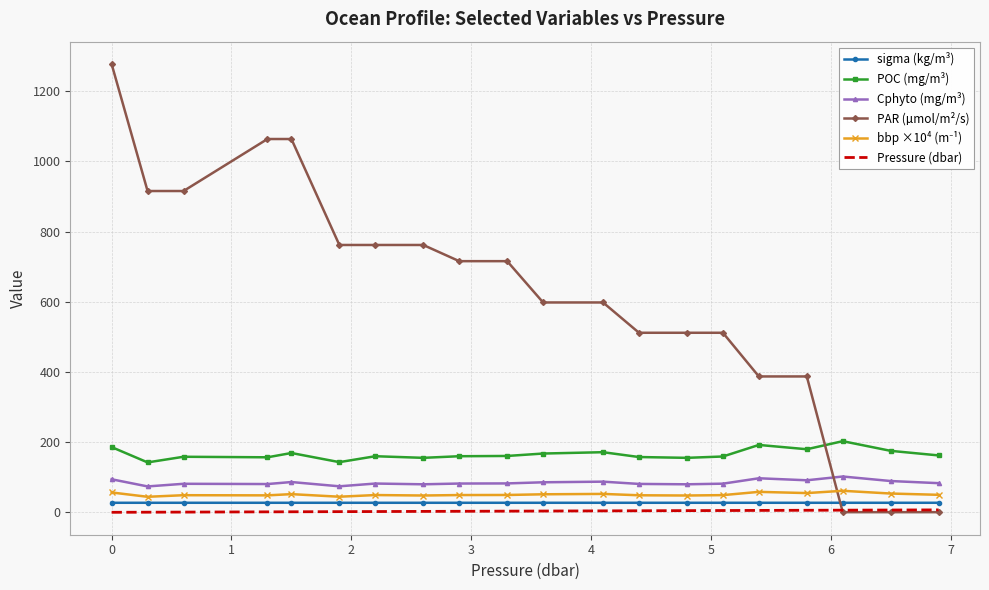

What is the maximum value for PAR (µmol/m²/s)?

1277.4